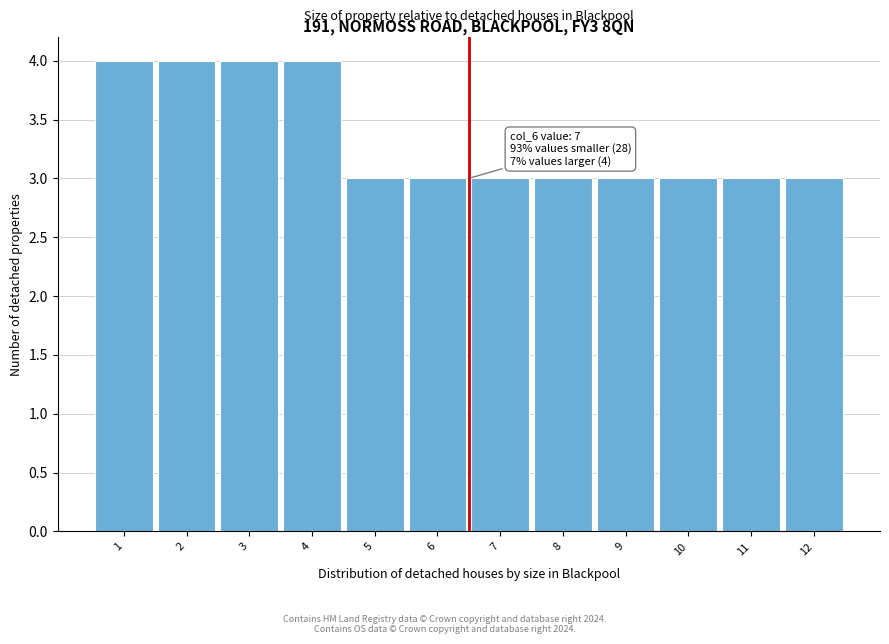

Reading right to left, extract all data points from this chart.

12=3	11=3	10=3	9=3	8=3	7=3	6=3	5=3	4=4	3=4	2=4	1=4